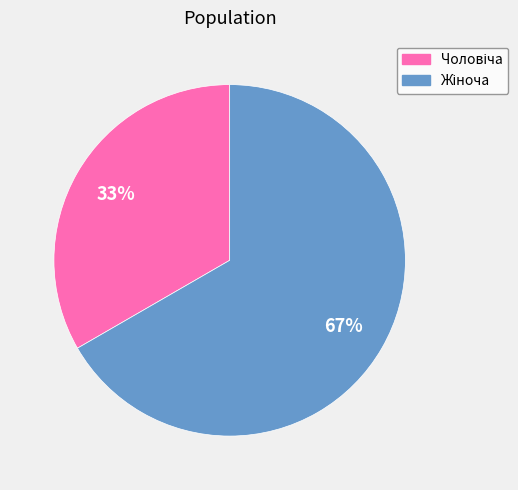

Is there any slice that represents more than half of the pie?

Yes